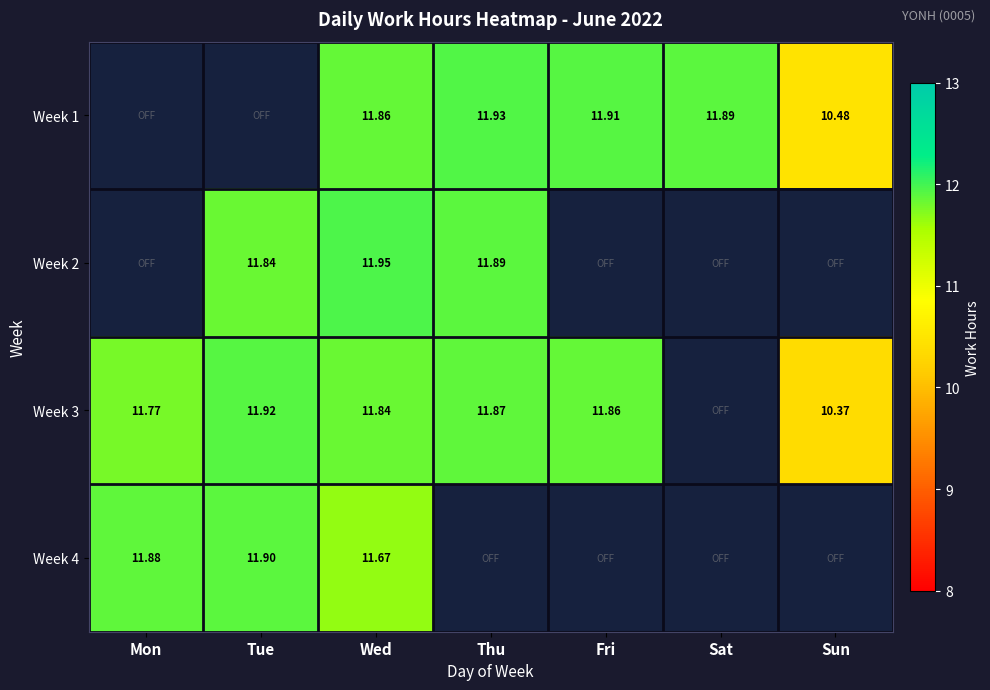

Count the number of data series in this chart.

4